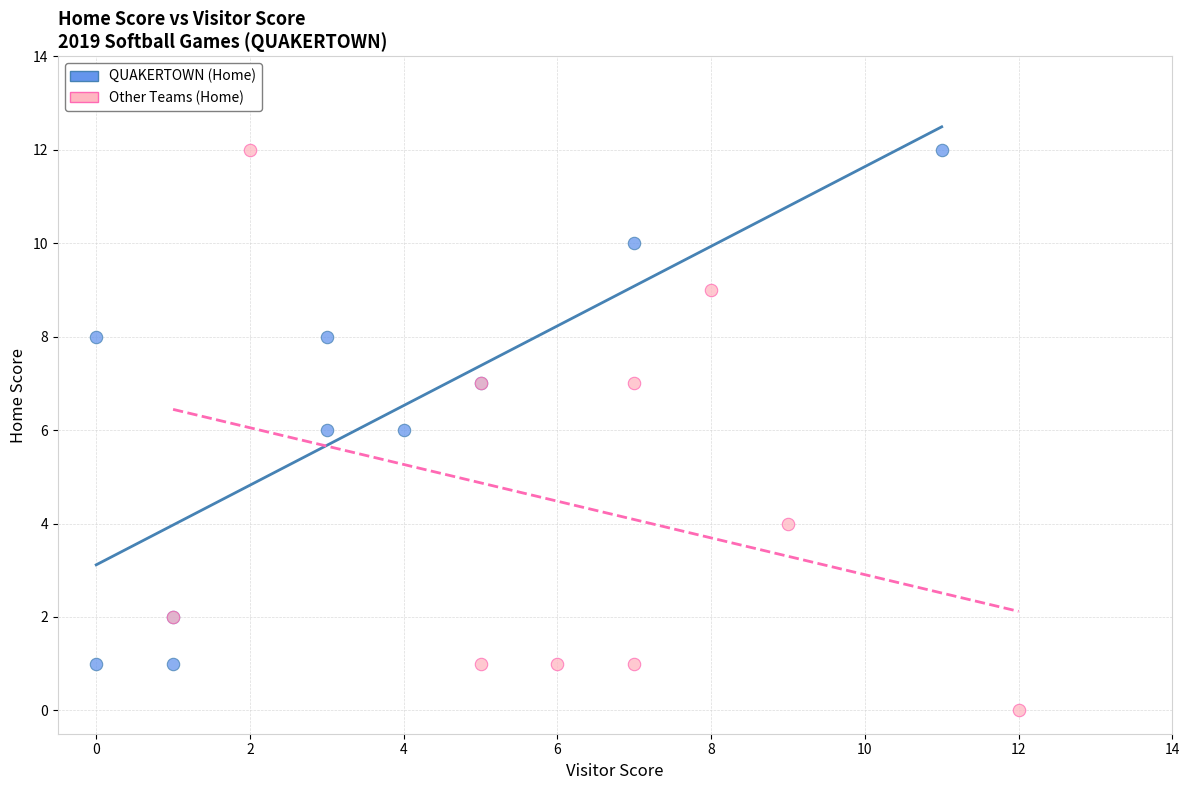

Which series has the widest spread of Y values?

Other Teams (Home)